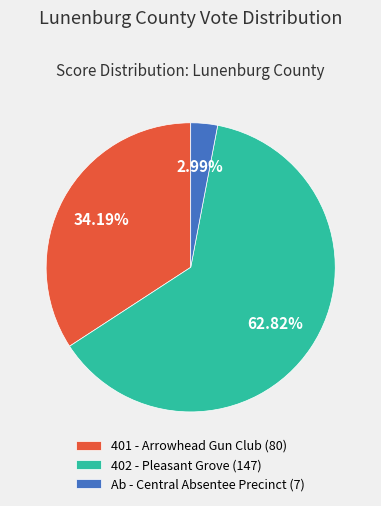

What is the majority slice?

402 - Pleasant Grove